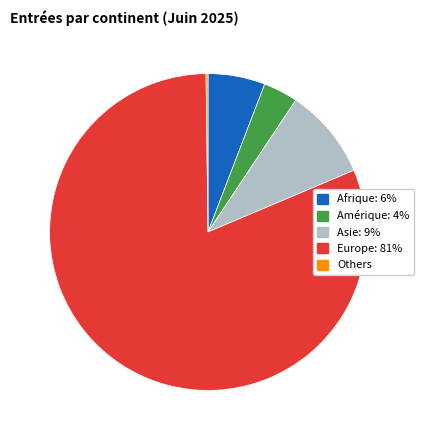

Is there a majority slice in this chart?

Yes